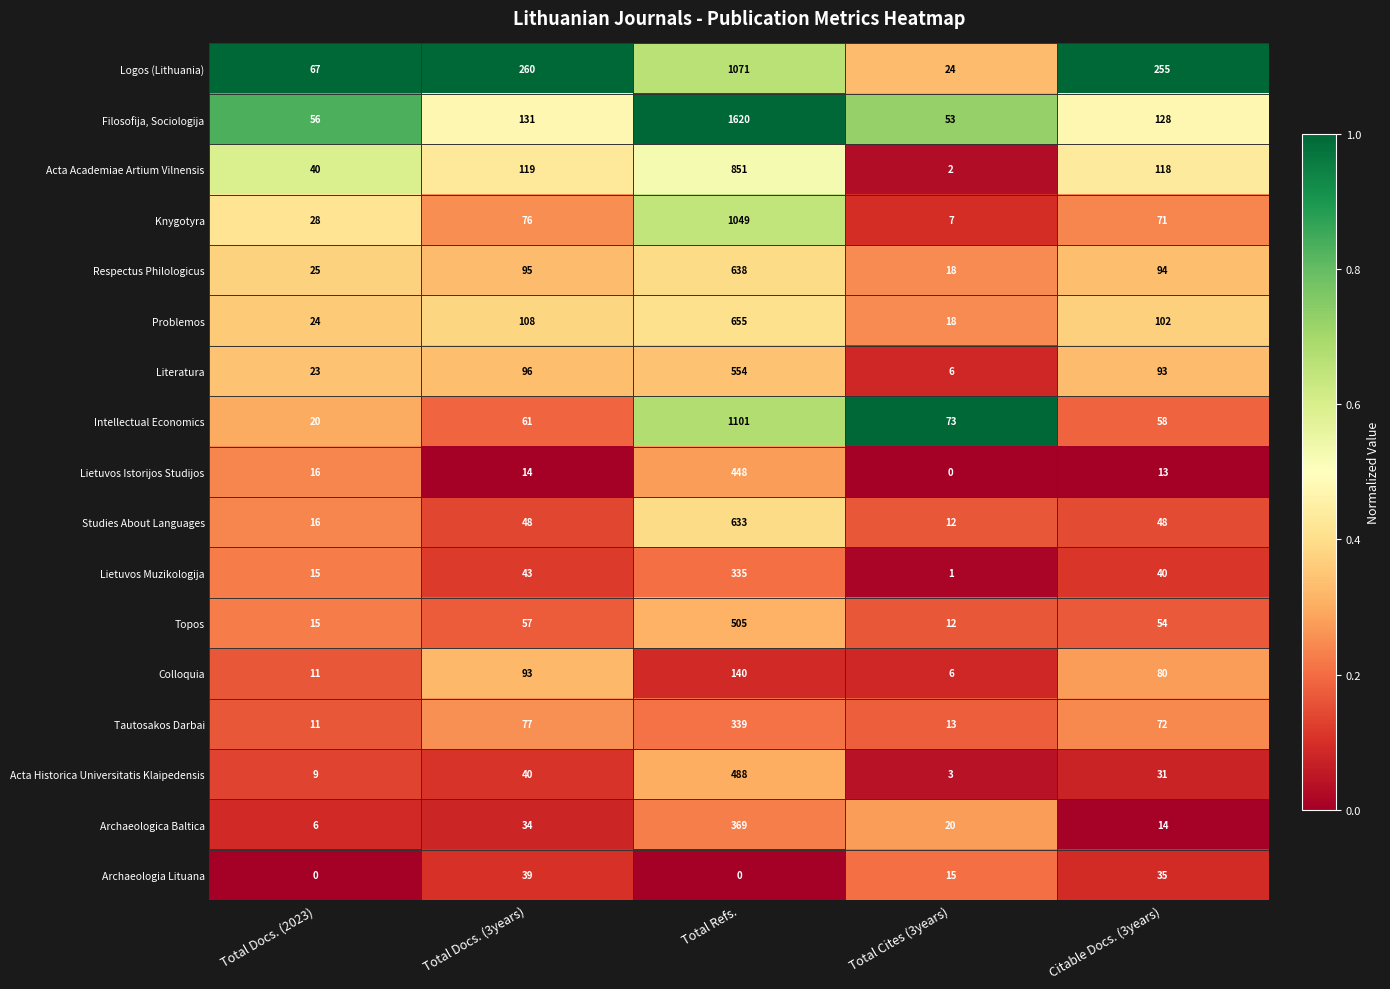

At how many categories does at least one series exceed 0?

5